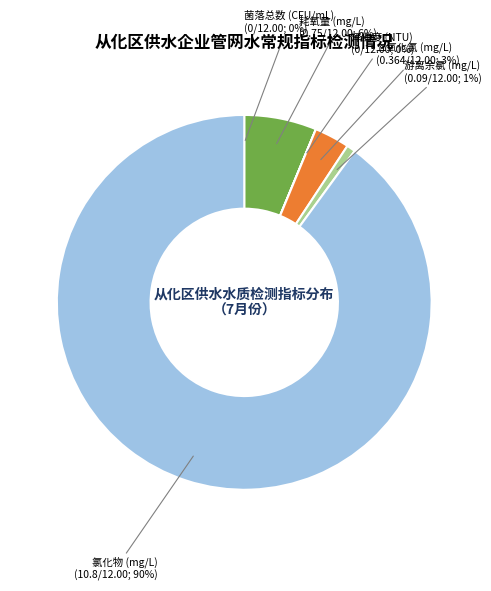

Is there a majority slice in this chart?

Yes